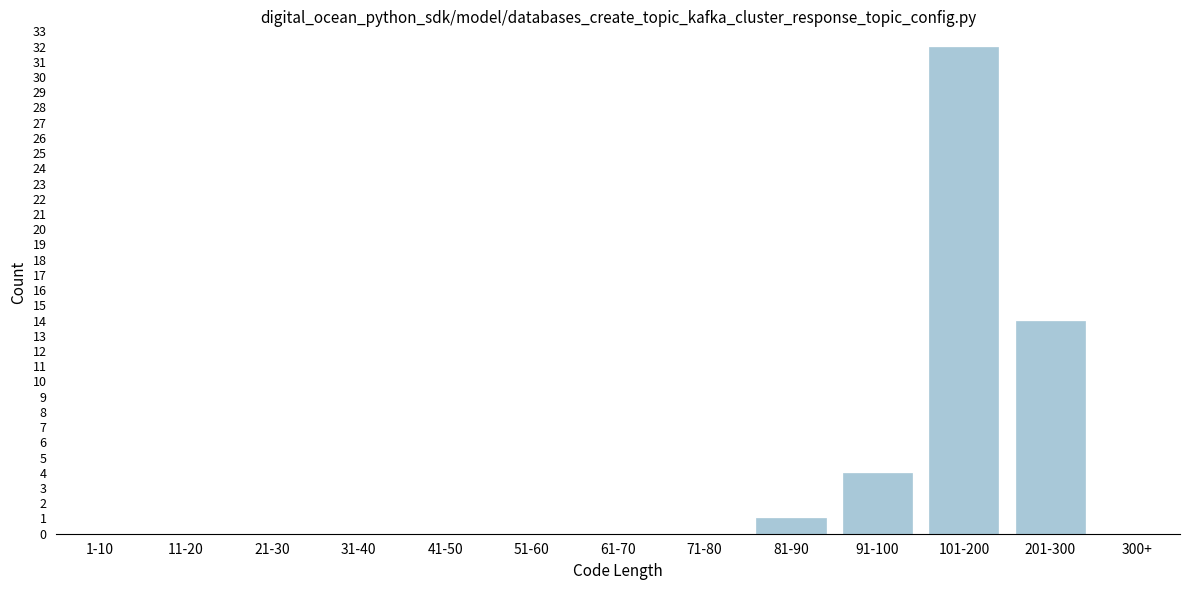

Reading right to left, what are all the values shown in this chart?

300+=0	201-300=14	101-200=32	91-100=4	81-90=1	71-80=0	61-70=0	51-60=0	41-50=0	31-40=0	21-30=0	11-20=0	1-10=0